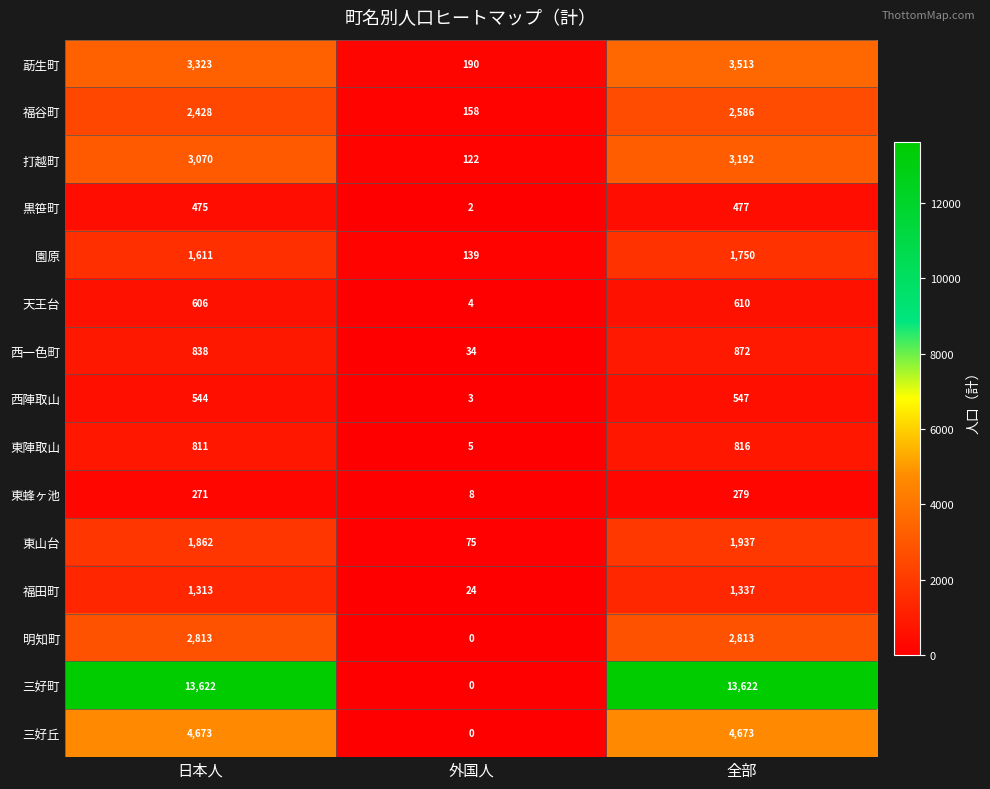

Read the 福谷町 value at 全部, to the nearest 100.

2600